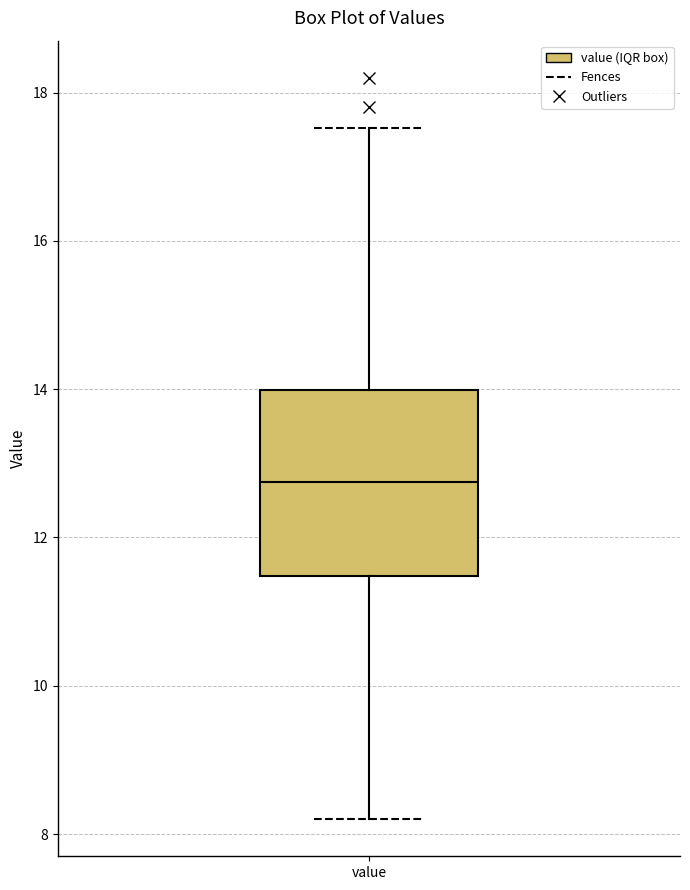

Transcribe this box plot: give where the median line is, the range the box spans, and where the two whiskers end, as read against the y-axis. The values are not printed on the chart, so give them approximately, as read against the axis.

median 12.8, box 11.4 to 14.0, whiskers 8.2 to 17.6